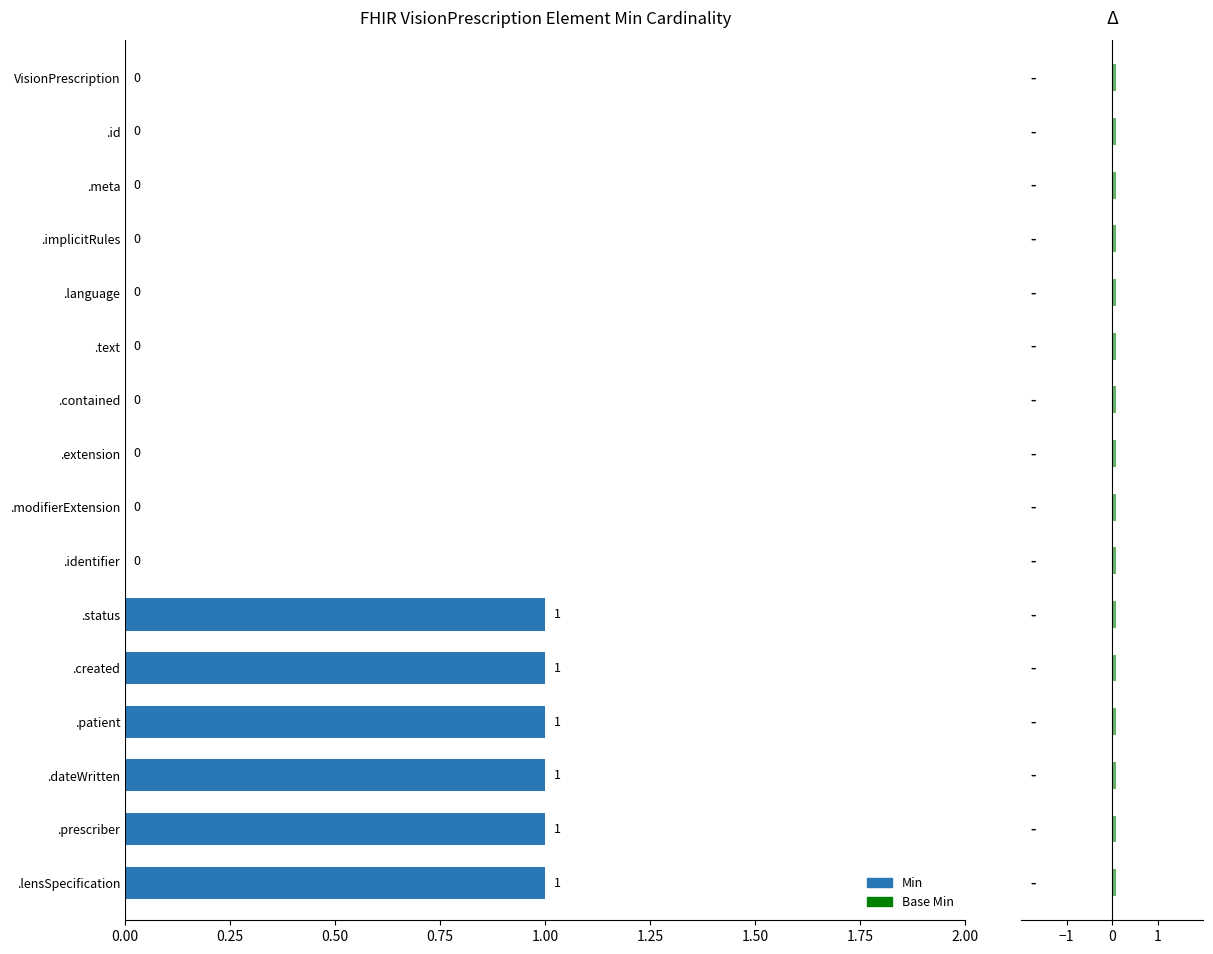

Count the values in the range 0 to 1.

16